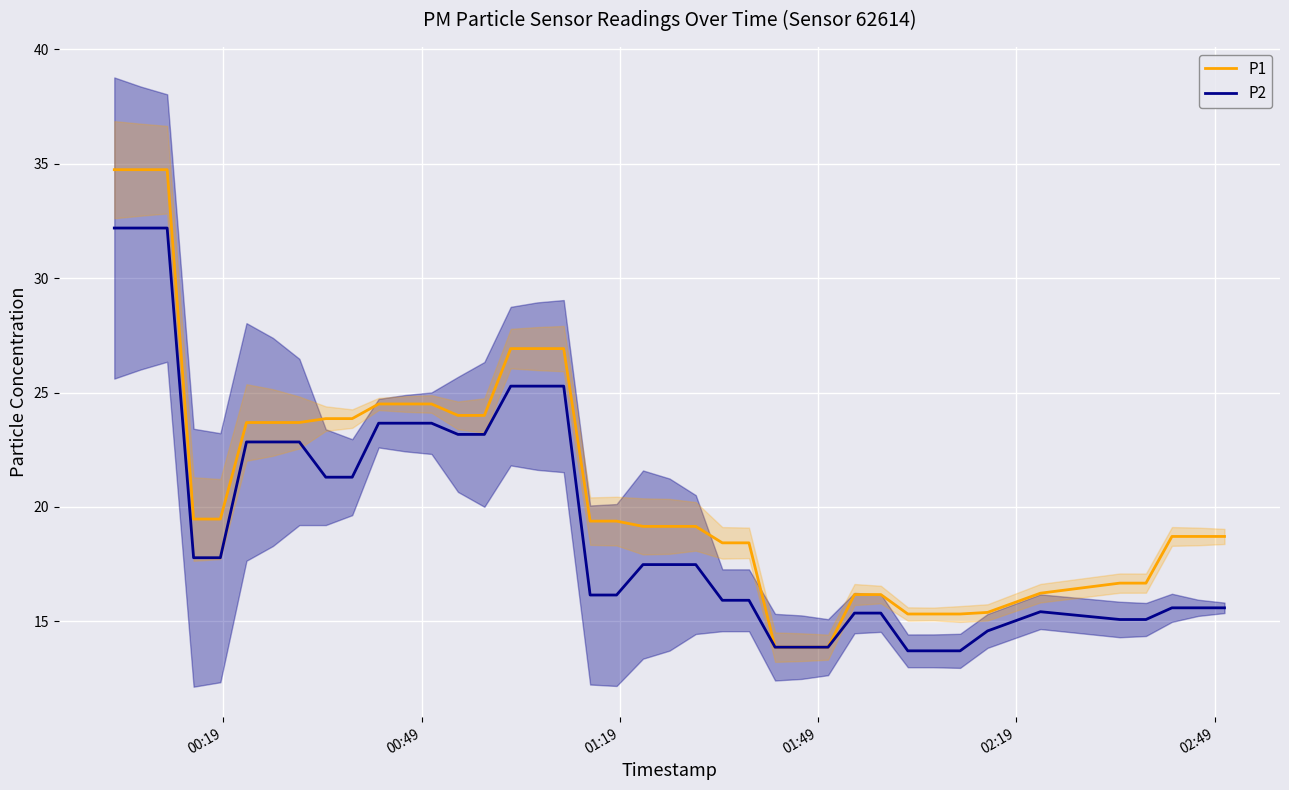

True or false: P2 has a value of 4.4 at 01:49.

False